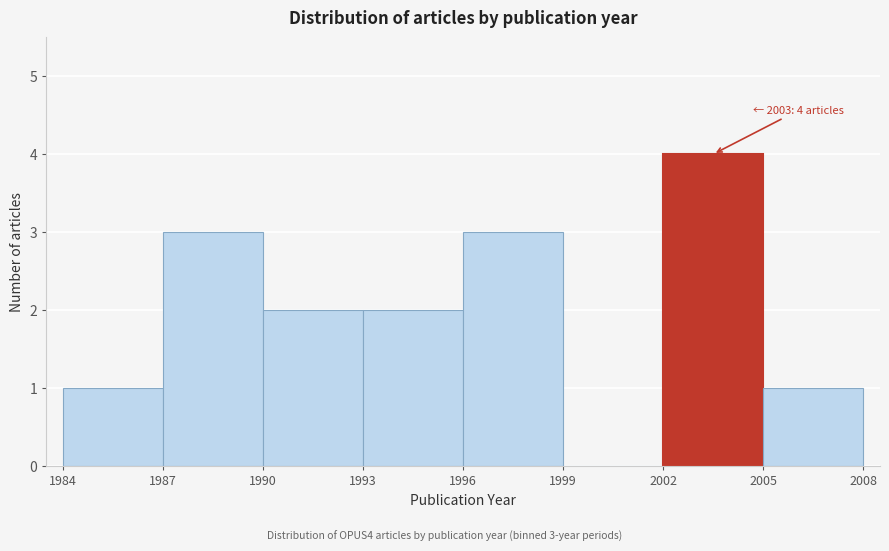

Over which range of the x-axis is the bar tallest?

2002 to 2005